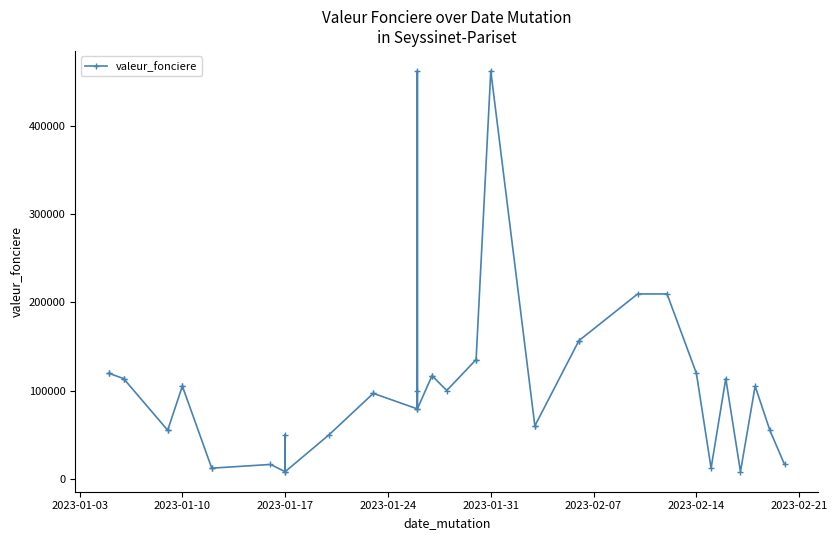

Is it true that the value at 23 is 148117?

False